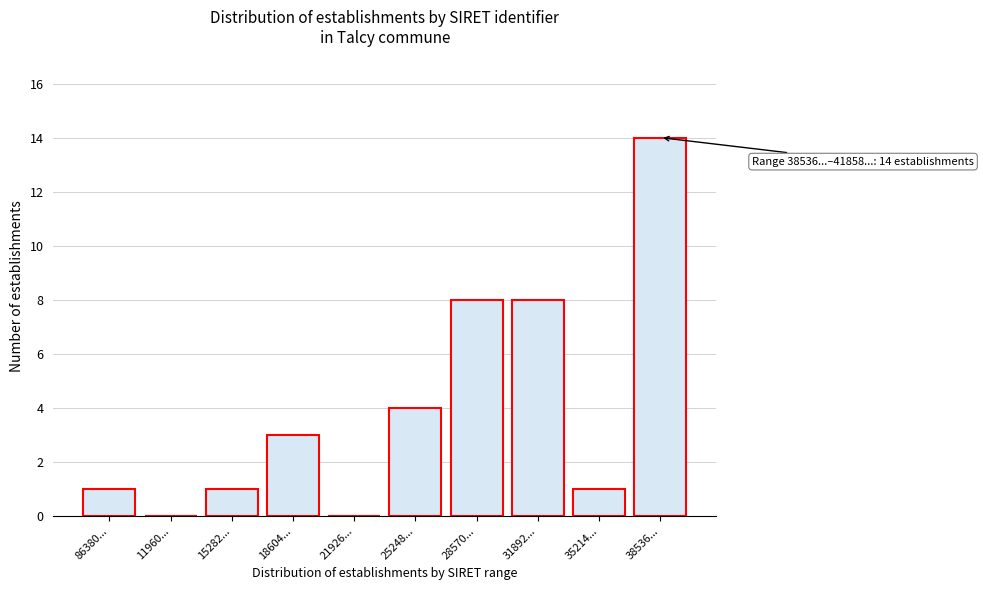

Reading left to right, transcribe all the data shown in this chart.

86380...=1	11960...=0	15282...=1	18604...=3	21926...=0	25248...=4	28570...=8	31892...=8	35214...=1	38536...=14